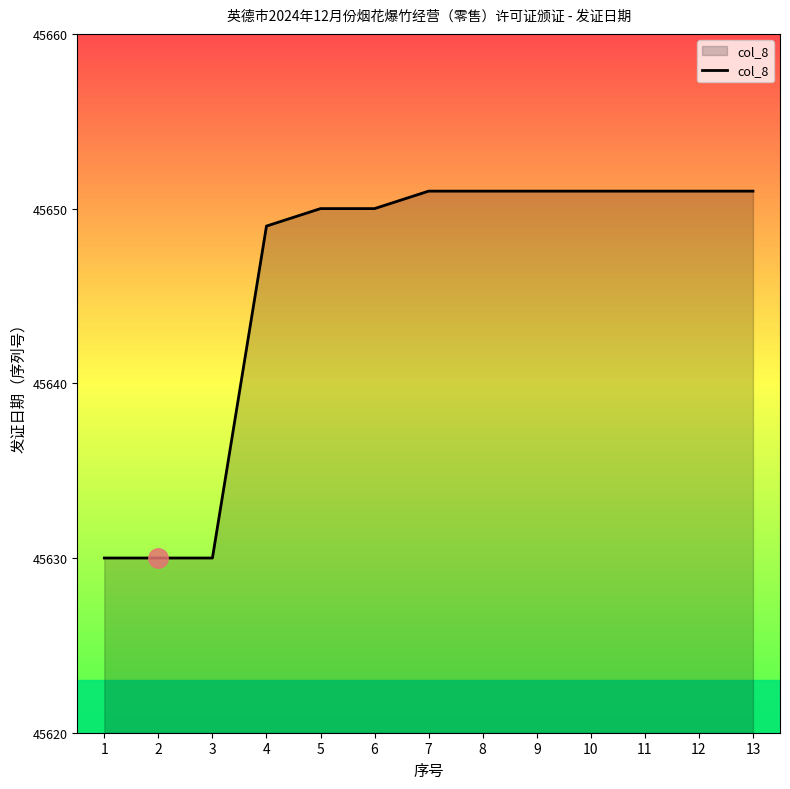

Reading left to right, list all the values displayed in this chart.

1=45630	2=45630	3=45630	4=45649	5=45650	6=45650	7=45651	8=45651	9=45651	10=45651	11=45651	12=45651	13=45651